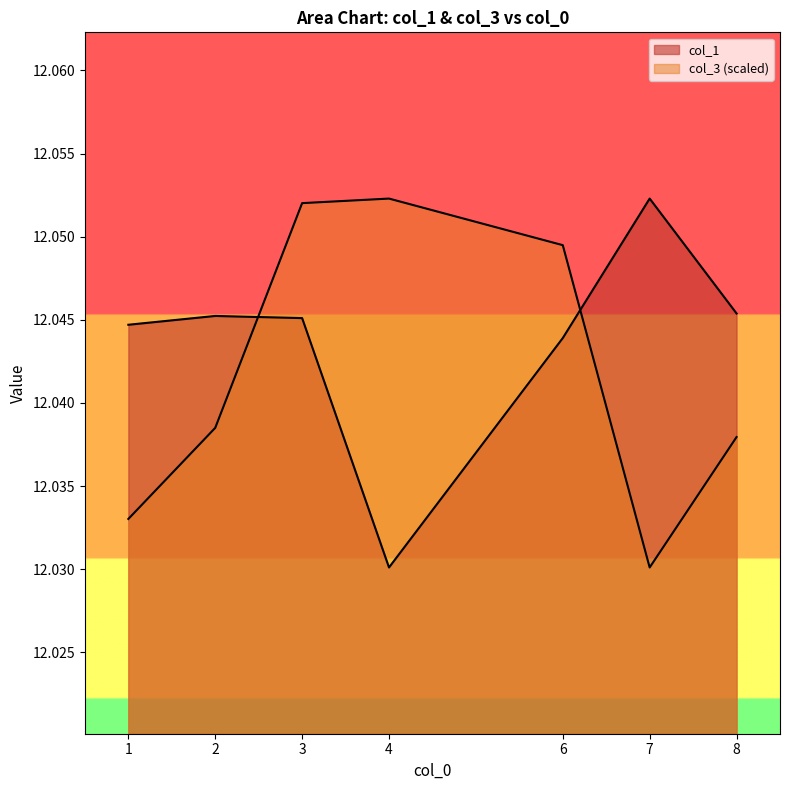

How many intersections are there between col_3_scaled and col_1?

2